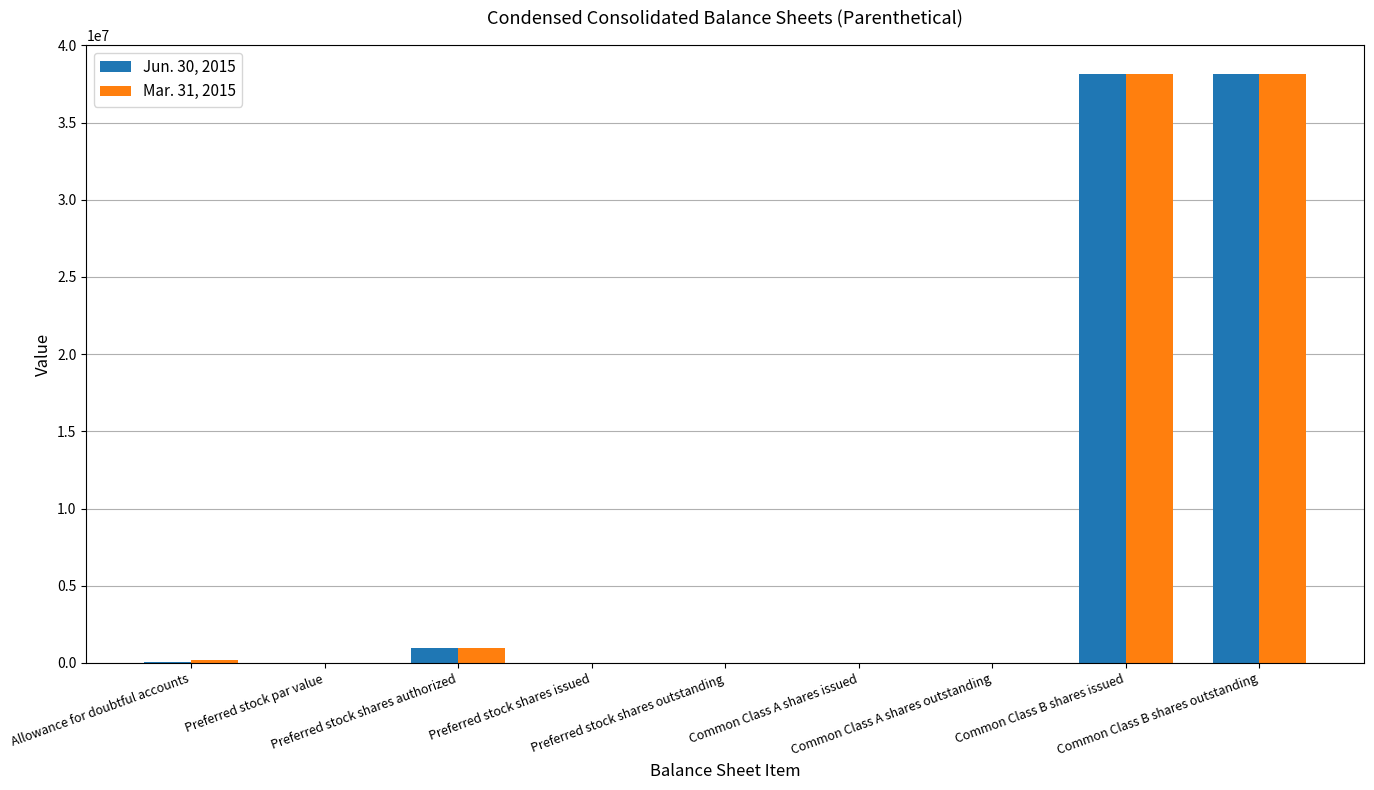

What is the maximum value shown in the chart?

38117517